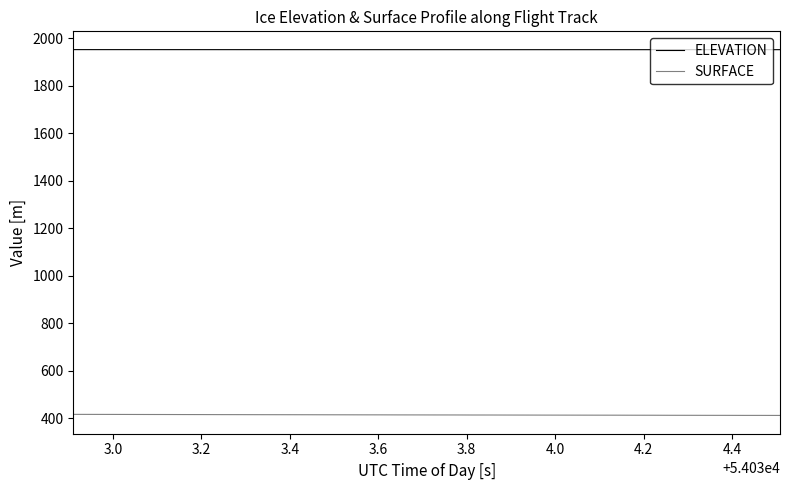

True or false: ELEVATION and SURFACE intersect in this chart.

False